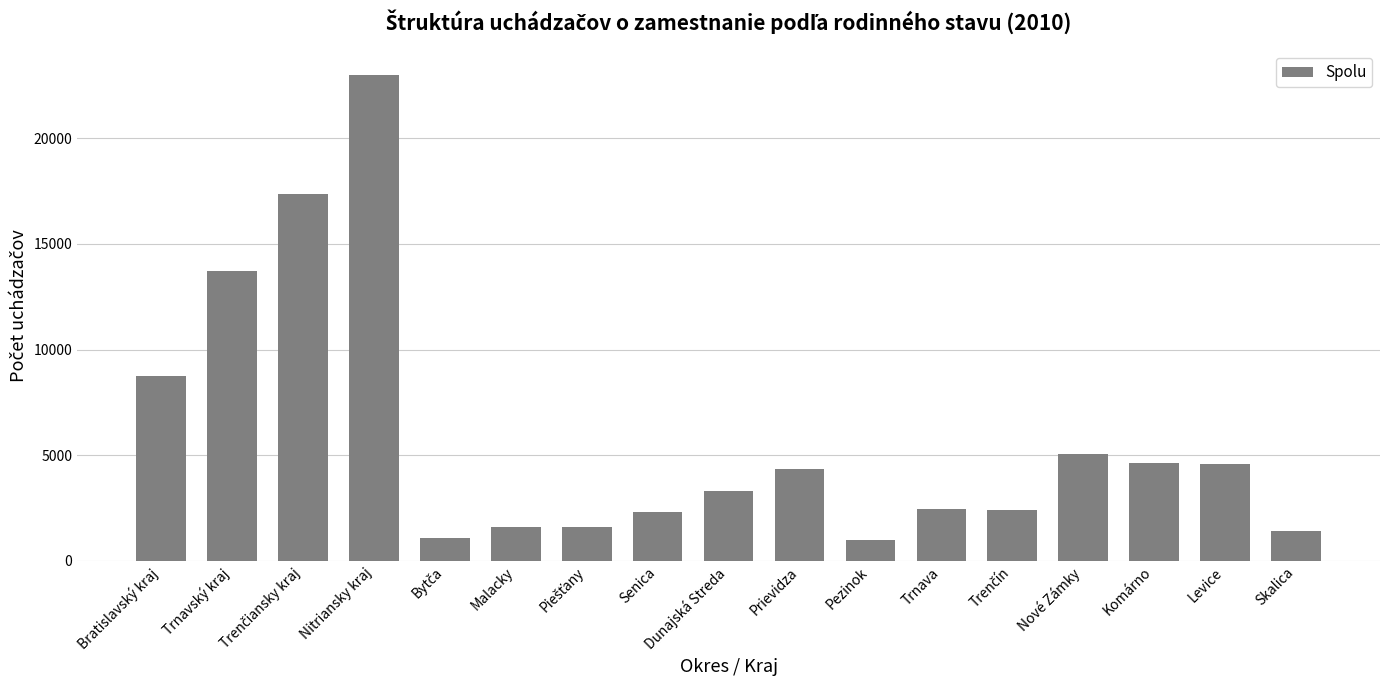

What is the ratio of the value at Levice to the value at Trnava?

1.9